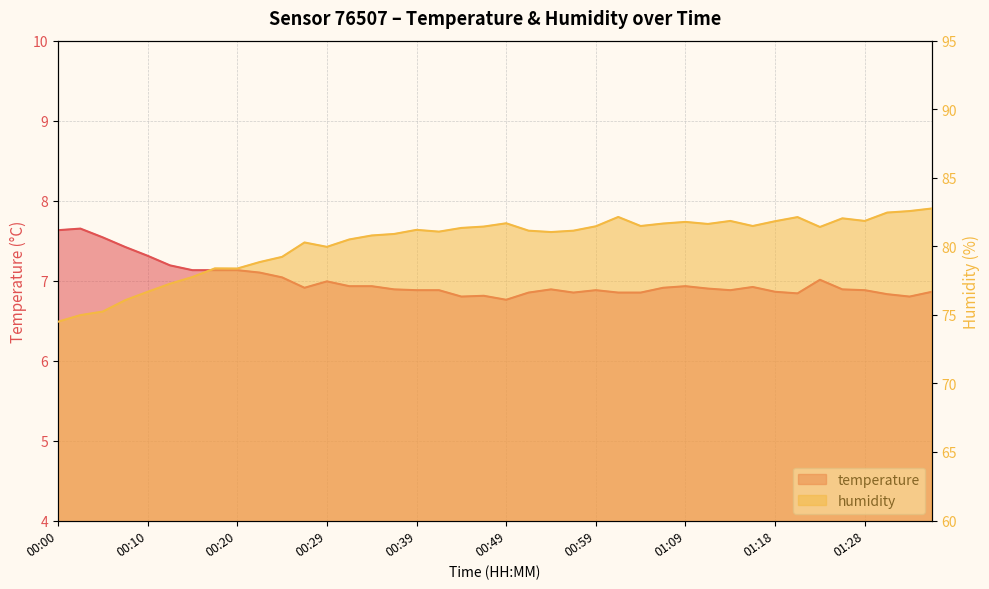

What is the spread (max minus min) of values at 00:20?

71.2